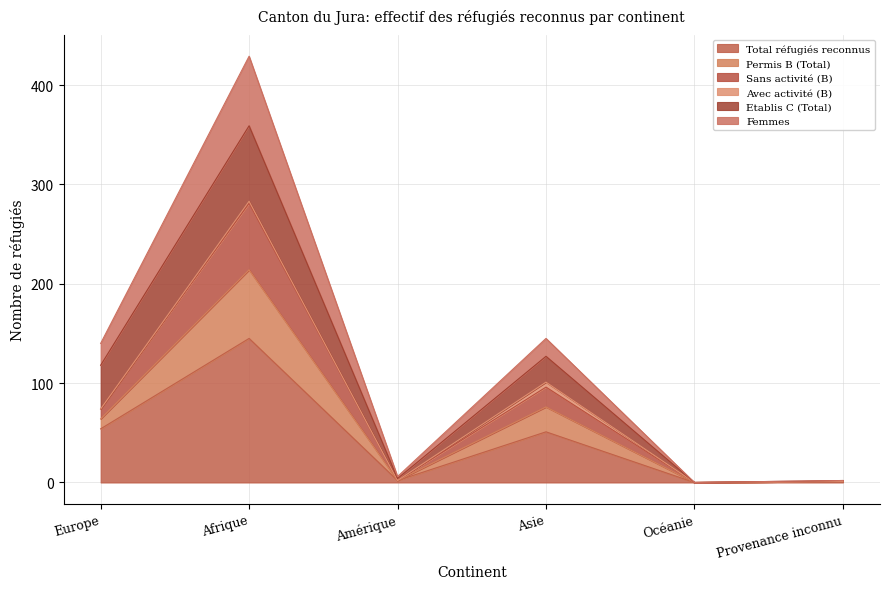

True or false: Femmes has a value of 219 at Asie.

False